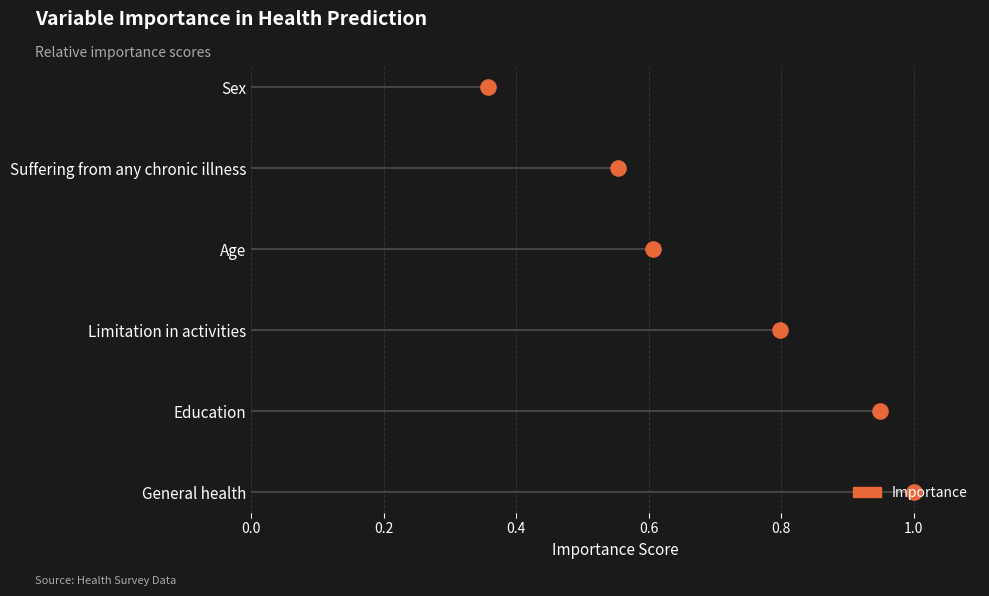

Which has a higher value, 0.8 or 0.0?

0.8